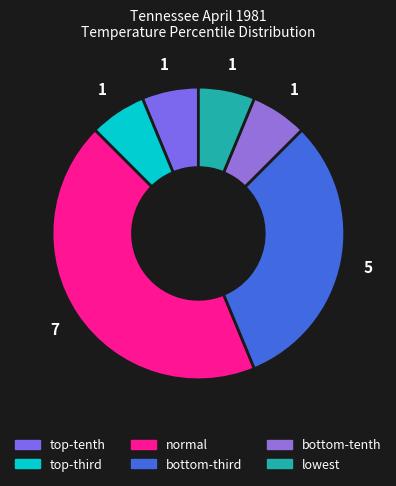

How many segments does this pie chart have?

6